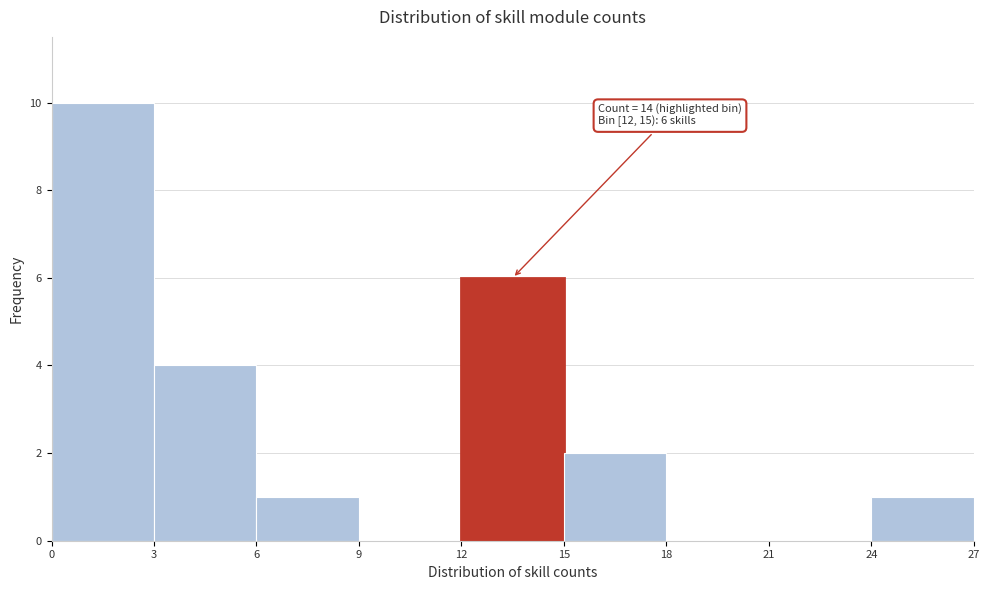

Over which range of the x-axis is the bar tallest?

0 to 3